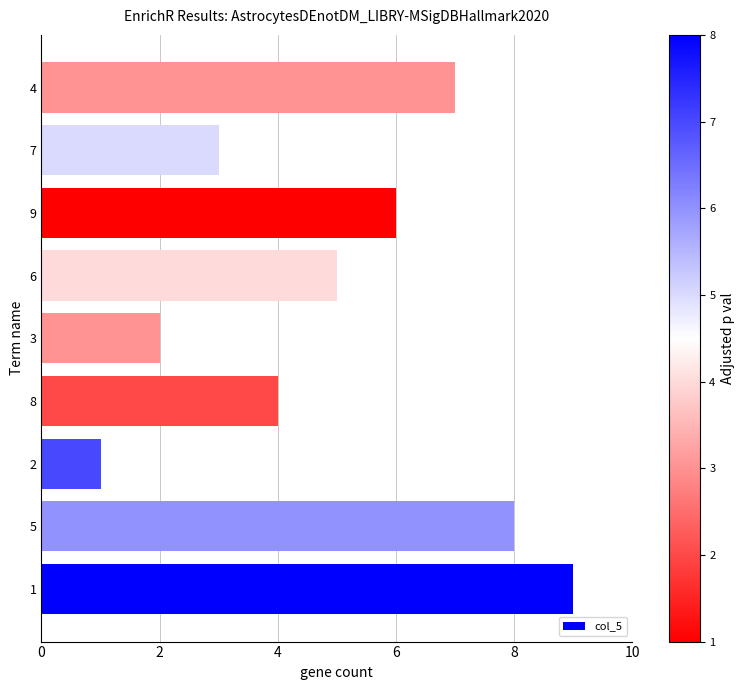

Does the chart contain any negative values?

No